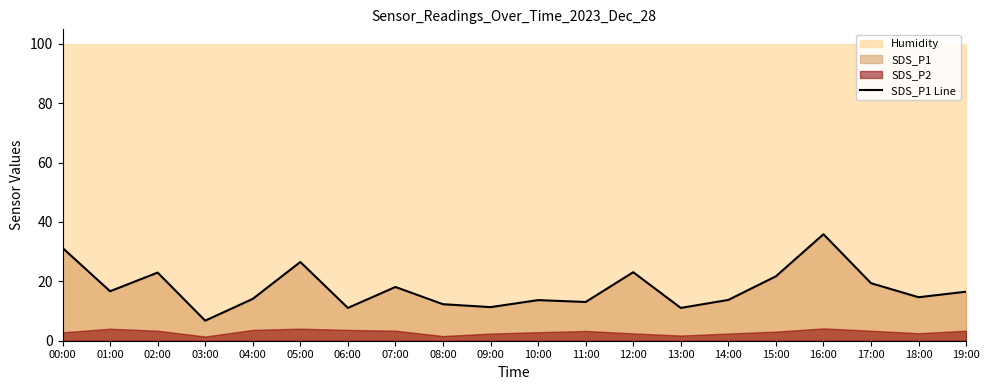

What position from the right is 18:00?

2